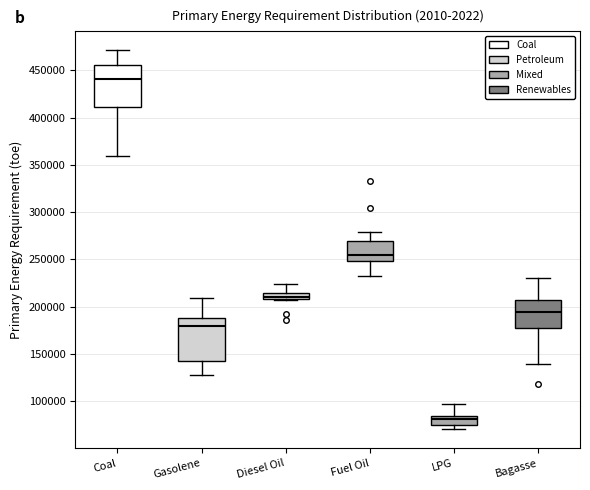

Which box has the highest median line?

Coal